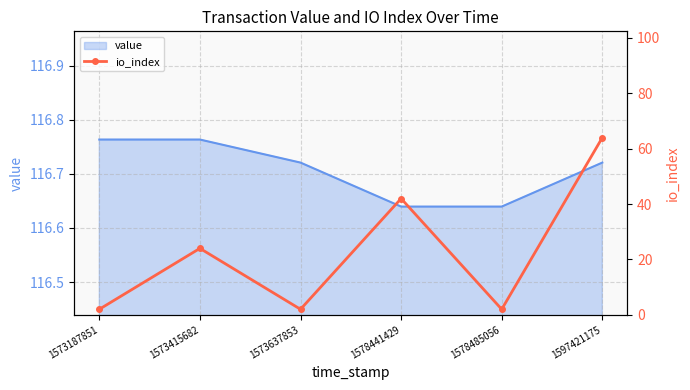

Which category has the lowest value across all series?

1573187851